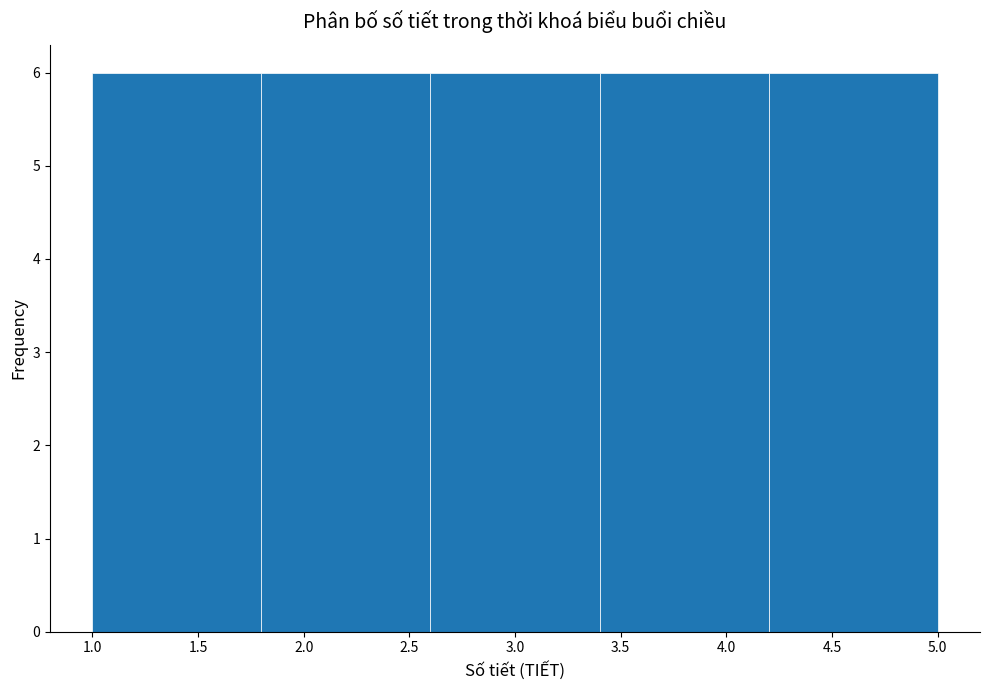

Reading left to right, list every bar in this chart as the range it spans on the x-axis followed by its height. The values are not printed on the chart, so give them approximately, as read against the axis.

1.0 to 1.8: 6
1.8 to 2.6: 6
2.6 to 3.4: 6
3.4 to 4.2: 6
4.2 to 5.0: 6